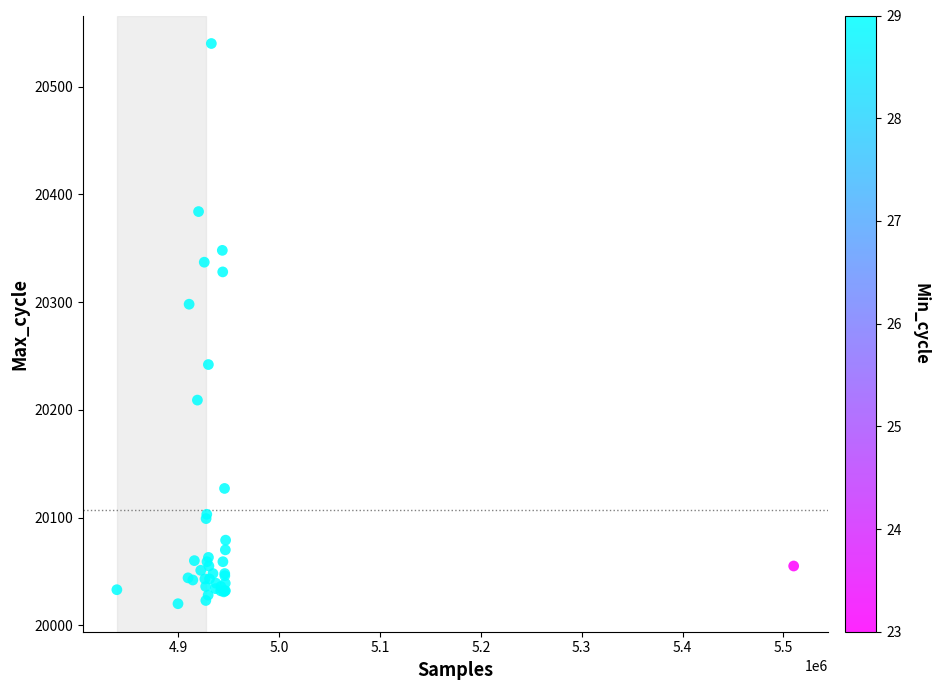

What Y value in the scatter plot is closest to 20280?

20298